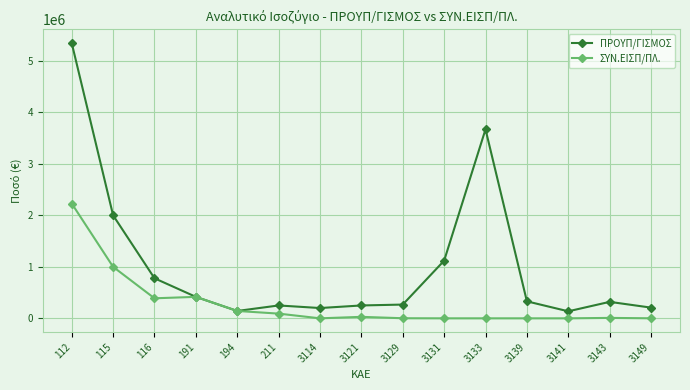

What is the value of the ΠΡΟΥΠ/ΓΙΣΜΟΣ point at the 3rd from the left?

778000.0